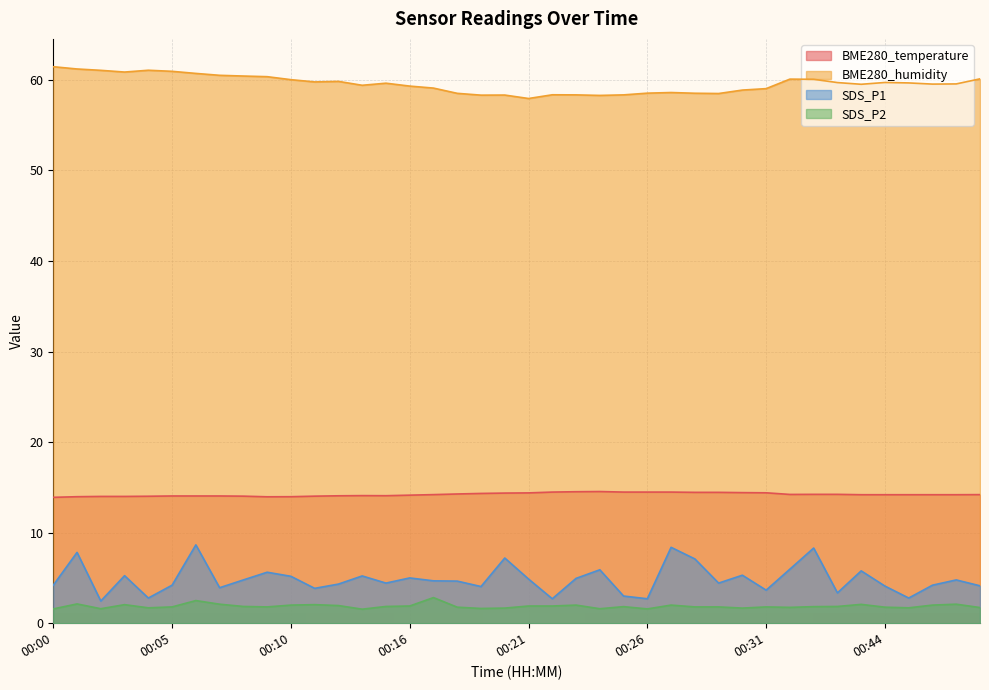

Reading left to right, transcribe all the data shown in this chart.

BME280_temperature: 00:00=13.9	00:01=14.0	00:02=14.0	00:03=14.0	00:04=14.0	00:05=14.1	00:06=14.1	00:07=14.1	00:08=14.0	00:09=14.0	00:10=14.0	00:11=14.0	00:12=14.1	00:13=14.1	00:15=14.1	00:16=14.1	00:17=14.2	00:18=14.3	00:19=14.3	00:20=14.4	00:21=14.4	00:22=14.5	00:23=14.5	00:24=14.5	00:25=14.5	00:26=14.5	00:27=14.5	00:28=14.4	00:29=14.4	00:30=14.4	00:31=14.4	00:40=14.2	00:41=14.2	00:42=14.2	00:43=14.2	00:44=14.2	00:45=14.2	00:46=14.2	00:47=14.2	00:49=14.2
BME280_humidity: 00:00=61.5	00:01=61.2	00:02=61.0	00:03=60.9	00:04=61.1	00:05=60.9	00:06=60.7	00:07=60.5	00:08=60.4	00:09=60.4	00:10=60.0	00:11=59.8	00:12=59.8	00:13=59.4	00:15=59.6	00:16=59.3	00:17=59.1	00:18=58.5	00:19=58.3	00:20=58.3	00:21=57.9	00:22=58.4	00:23=58.3	00:24=58.3	00:25=58.3	00:26=58.5	00:27=58.6	00:28=58.5	00:29=58.5	00:30=58.9	00:31=59.0	00:40=60.1	00:41=60.1	00:42=59.7	00:43=59.5	00:44=59.7	00:45=59.7	00:46=59.5	00:47=59.5	00:49=60.1
SDS_P1: 00:00=4.2	00:01=7.8	00:02=2.5	00:03=5.2	00:04=2.8	00:05=4.2	00:06=8.7	00:07=3.9	00:08=4.8	00:09=5.6	00:10=5.2	00:11=3.9	00:12=4.3	00:13=5.2	00:15=4.4	00:16=5.0	00:17=4.7	00:18=4.7	00:19=4.0	00:20=7.2	00:21=4.9	00:22=2.7	00:23=5.0	00:24=5.9	00:25=3.0	00:26=2.7	00:27=8.4	00:28=7.1	00:29=4.4	00:30=5.3	00:31=3.6	00:40=6.0	00:41=8.3	00:42=3.4	00:43=5.8	00:44=4.1	00:45=2.8	00:46=4.2	00:47=4.8	00:49=4.1
SDS_P2: 00:00=1.6	00:01=2.1	00:02=1.6	00:03=2.0	00:04=1.7	00:05=1.8	00:06=2.5	00:07=2.1	00:08=1.9	00:09=1.8	00:10=2.0	00:11=2.0	00:12=1.9	00:13=1.6	00:15=1.9	00:16=1.9	00:17=2.8	00:18=1.8	00:19=1.6	00:20=1.7	00:21=1.9	00:22=1.9	00:23=2.0	00:24=1.6	00:25=1.8	00:26=1.6	00:27=2.0	00:28=1.8	00:29=1.8	00:30=1.7	00:31=1.8	00:40=1.8	00:41=1.8	00:42=1.9	00:43=2.1	00:44=1.8	00:45=1.7	00:46=2.0	00:47=2.1	00:49=1.7